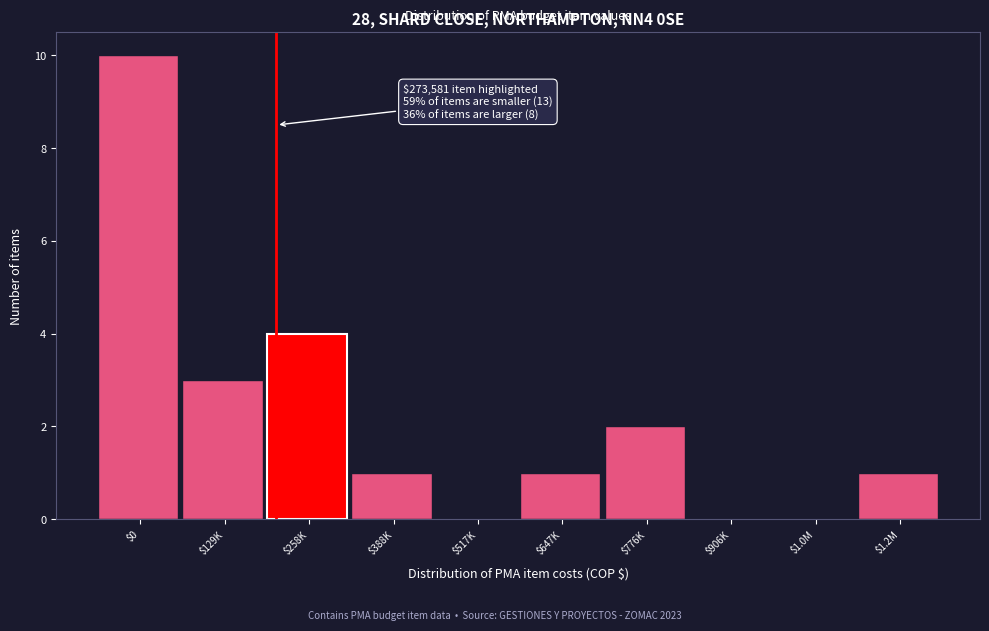

What is the greatest value displayed?

10